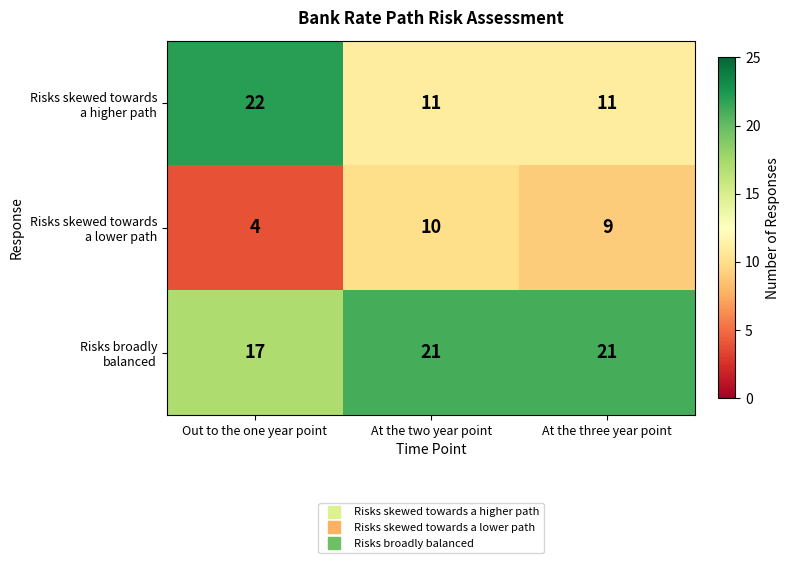

How many categories are shown in the chart?

3